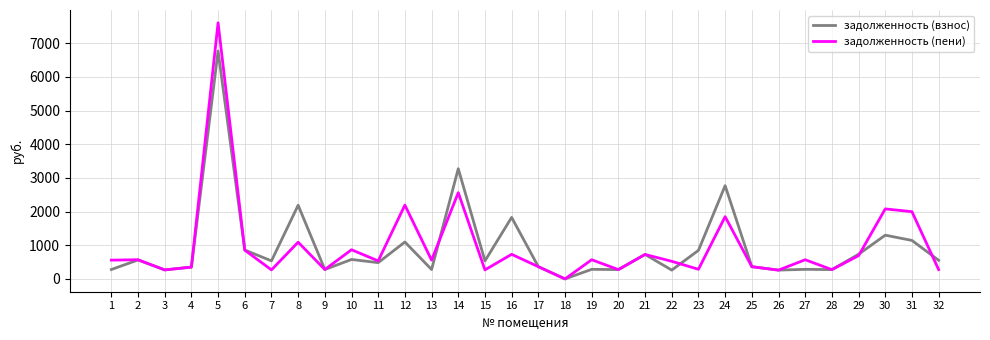

What is the spread (max minus min) of values at 10?

288.6